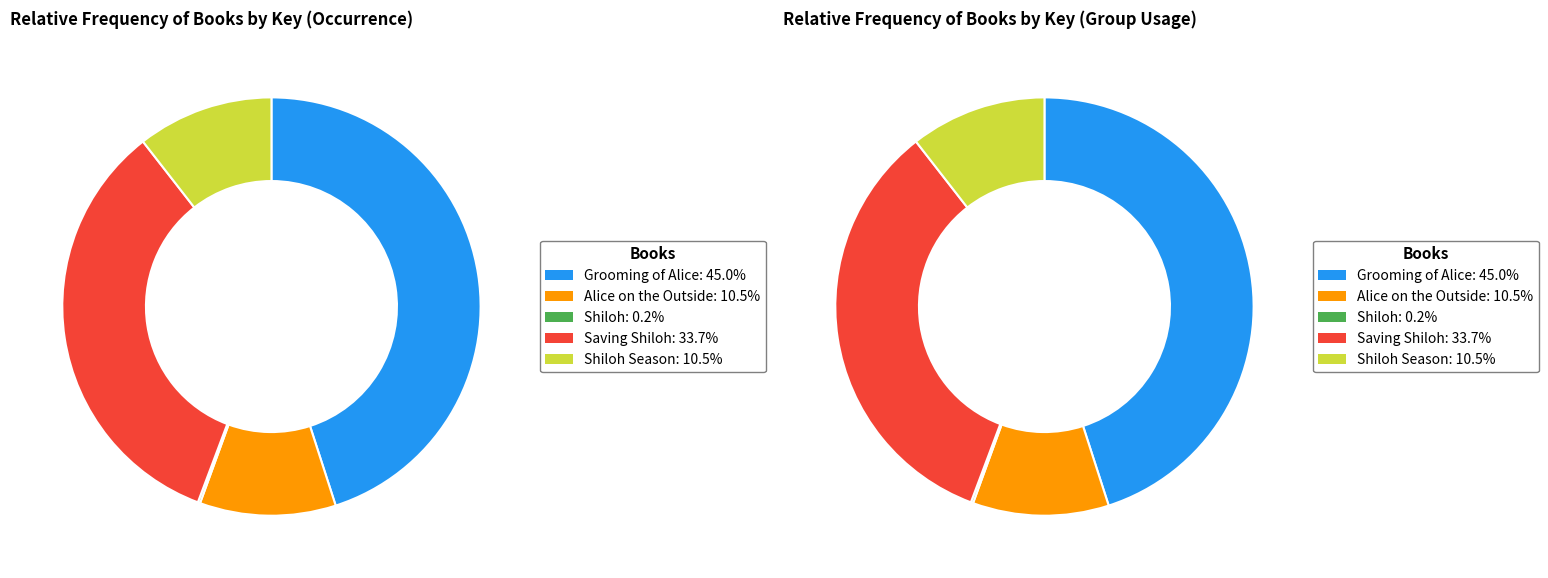

How many slices are in this pie chart?

5